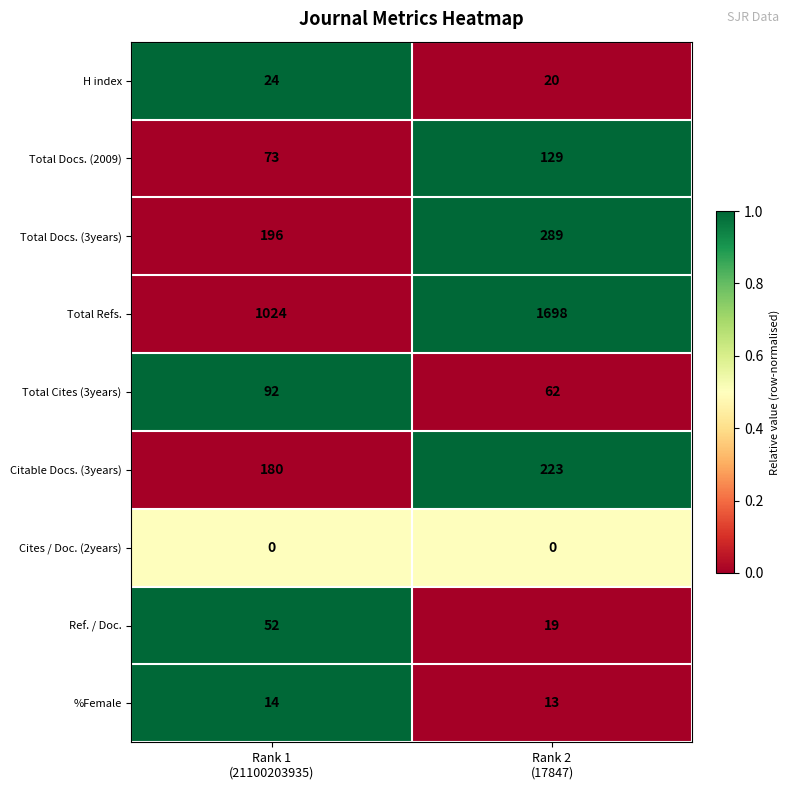

What is the difference between the maximum and minimum values in the Citable Docs. (3years) series?

43